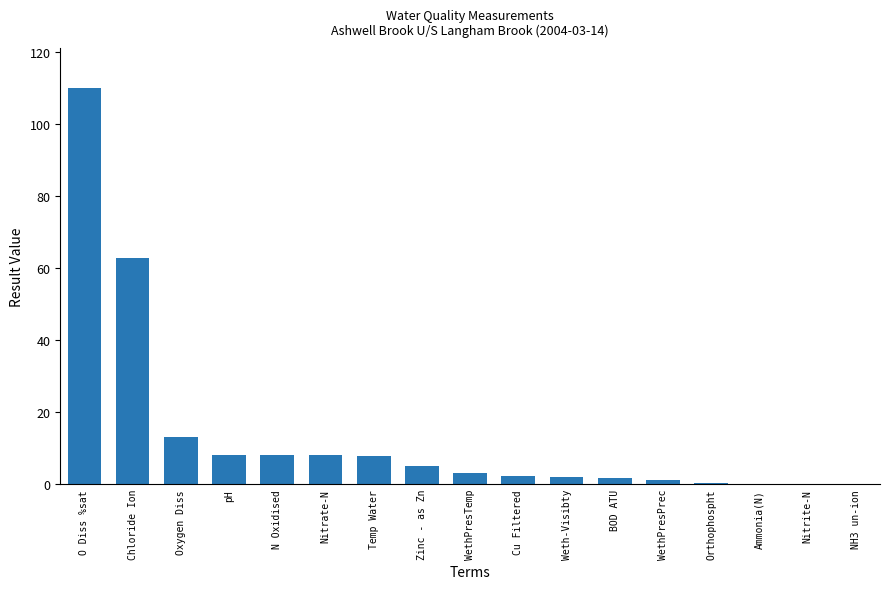

What is the difference between the values at Nitrate-N and Weth-Visibty?

6.0